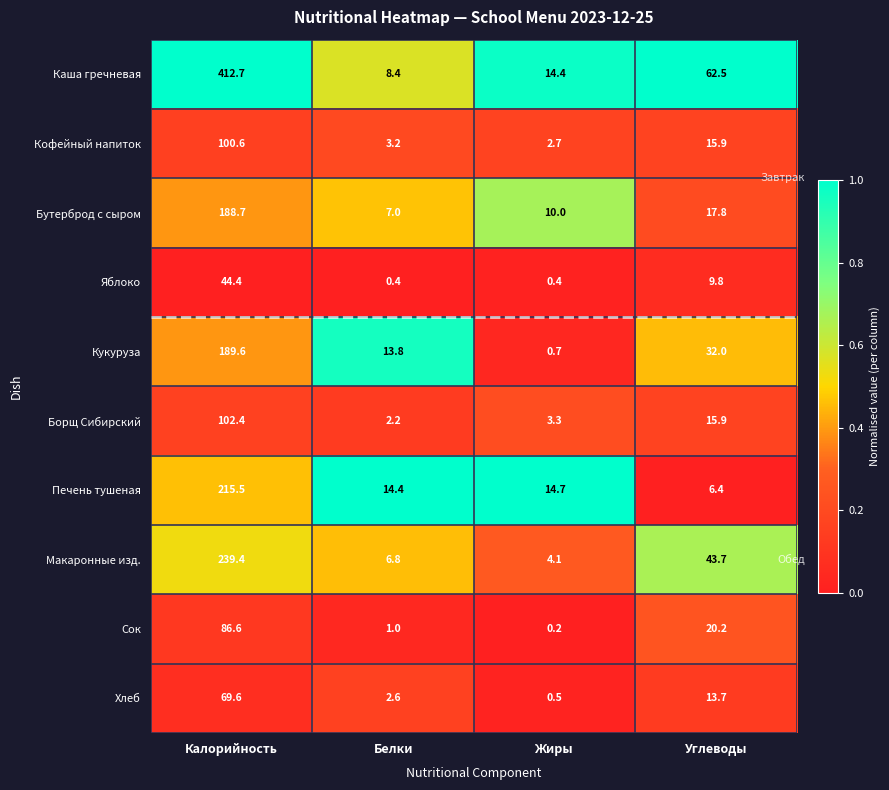

What is the average value of the Борщ Сибирский series?

31.0